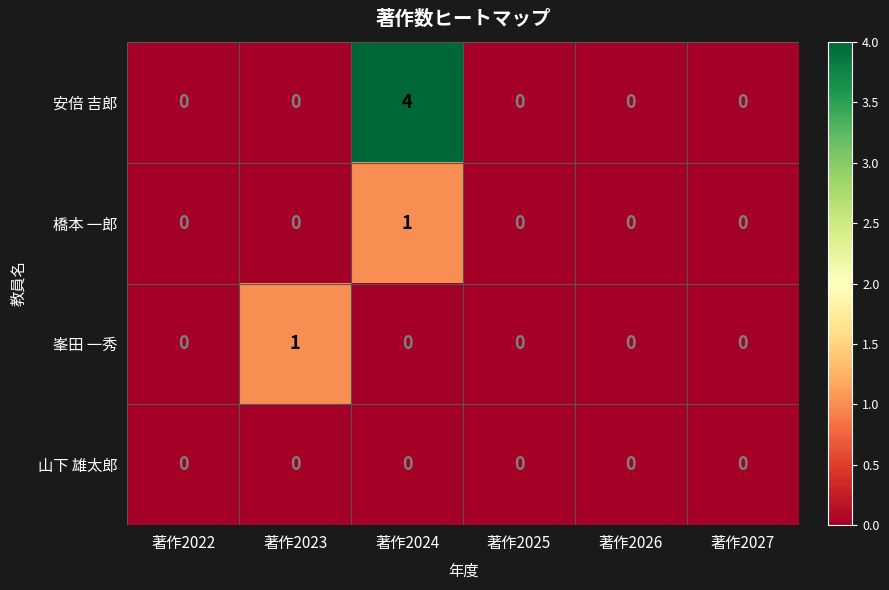

Which category has the highest value across all series?

著作2024